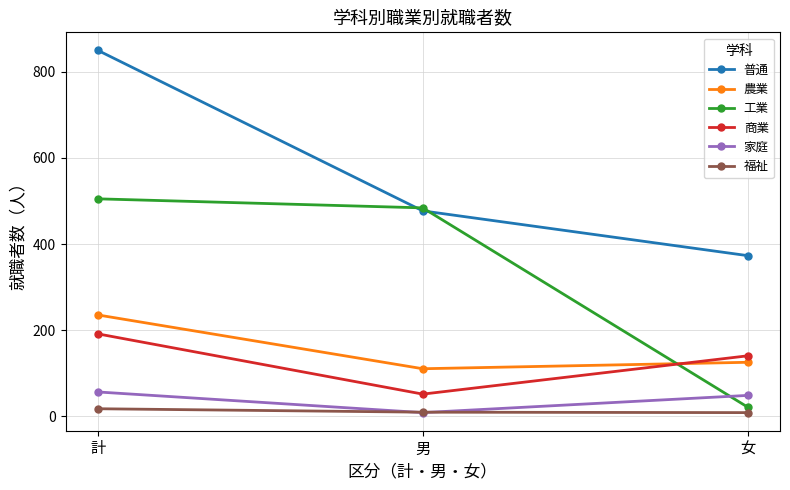

What is the total value across all series at 女?

715